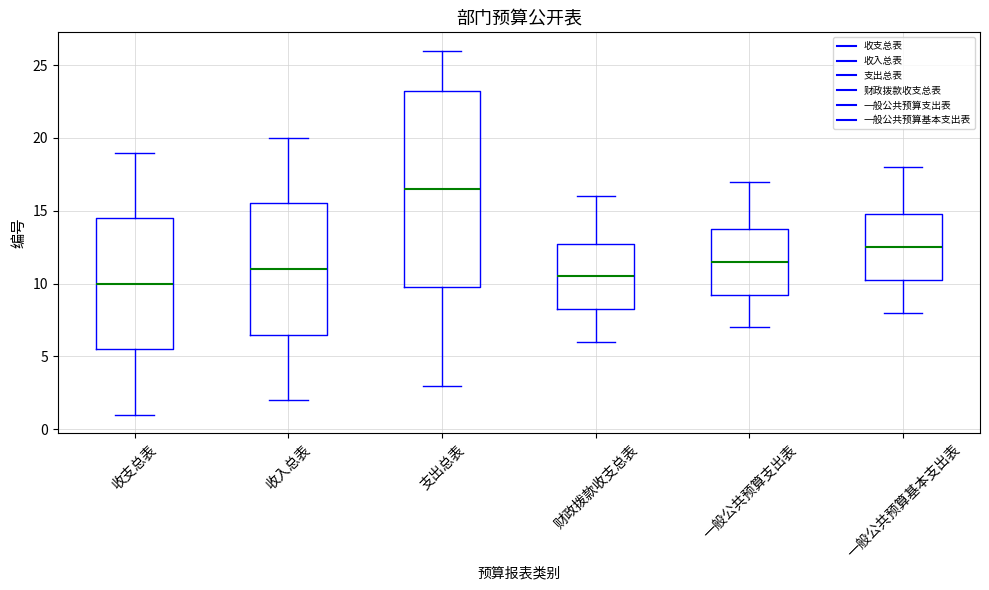

Reading left to right, read every box against the y-axis: the position of its median line, the range the box covers, and the ends of its whiskers. The values are not printed on the chart, so give them approximately, as read against the axis.

收支总表: median 10.0, box 5.5 to 14.5, whiskers 1.0 to 19.0
收入总表: median 11.0, box 6.5 to 15.5, whiskers 2.0 to 20.0
支出总表: median 16.5, box 10.0 to 23.5, whiskers 3.0 to 26.0
财政拨款收支总表: median 10.5, box 8.5 to 13.0, whiskers 6.0 to 16.0
一般公共预算支出表: median 11.5, box 9.5 to 14.0, whiskers 7.0 to 17.0
一般公共预算基本支出表: median 12.5, box 10.5 to 15.0, whiskers 8.0 to 18.0